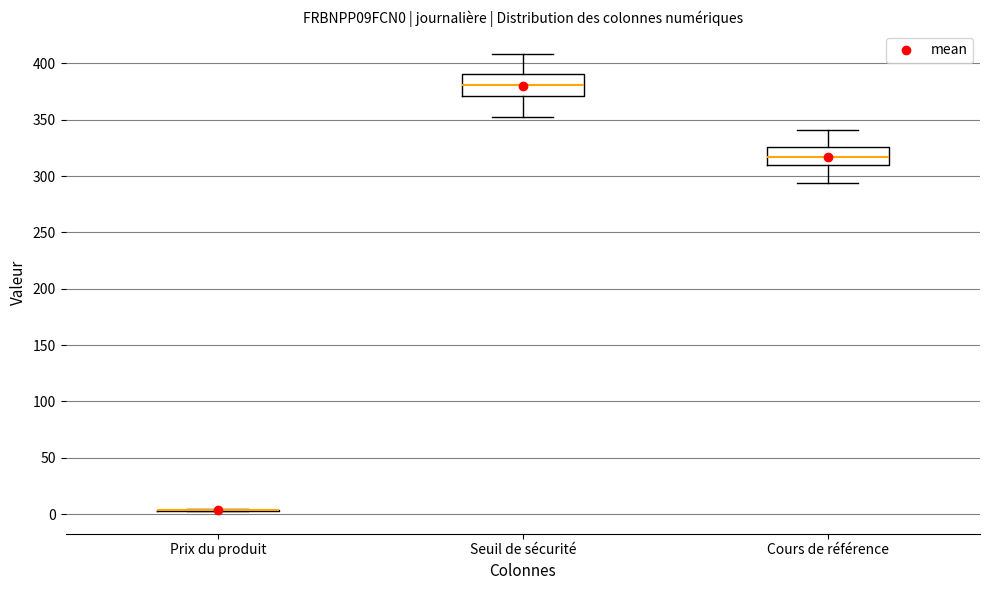

Reading left to right, read every box against the y-axis: the position of its median line, the range the box covers, and the ends of its whiskers. The values are not printed on the chart, so give them approximately, as read against the axis.

Prix du produit: box collapsed to a line at 5, whiskers 5 to 5
Seuil de sécurité: median 380, box 370 to 390, whiskers 355 to 410
Cours de référence: median 315, box 310 to 325, whiskers 295 to 340